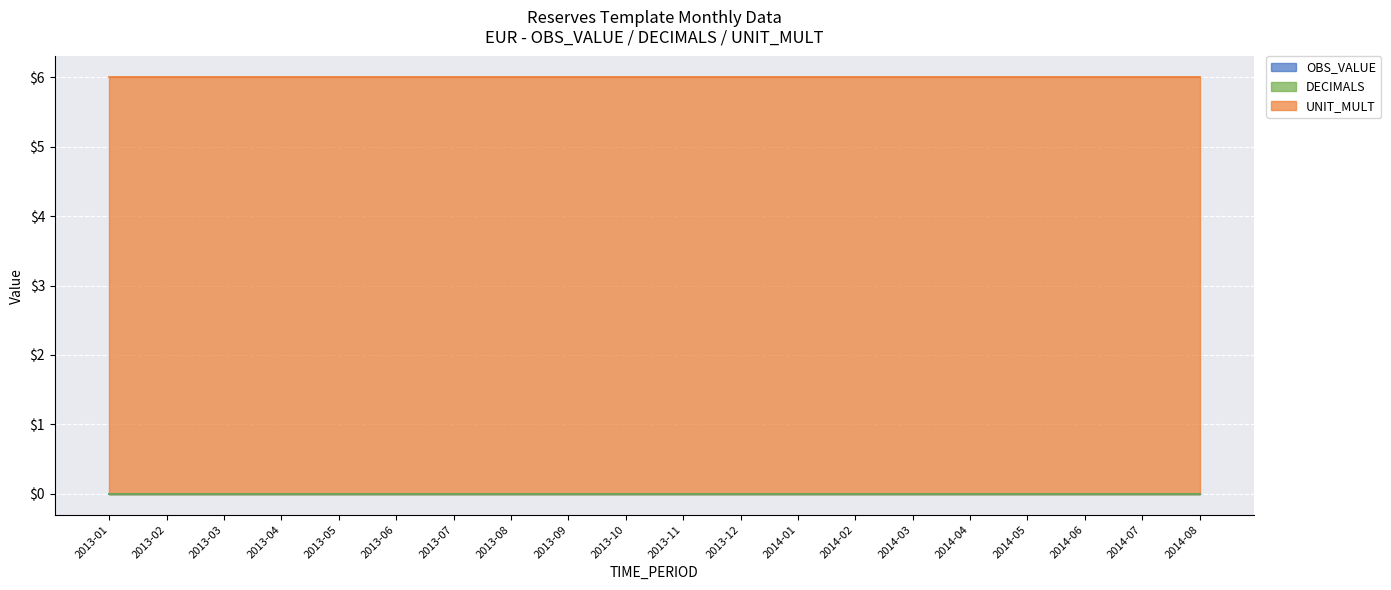

True or false: DECIMALS and OBS_VALUE intersect in this chart.

False